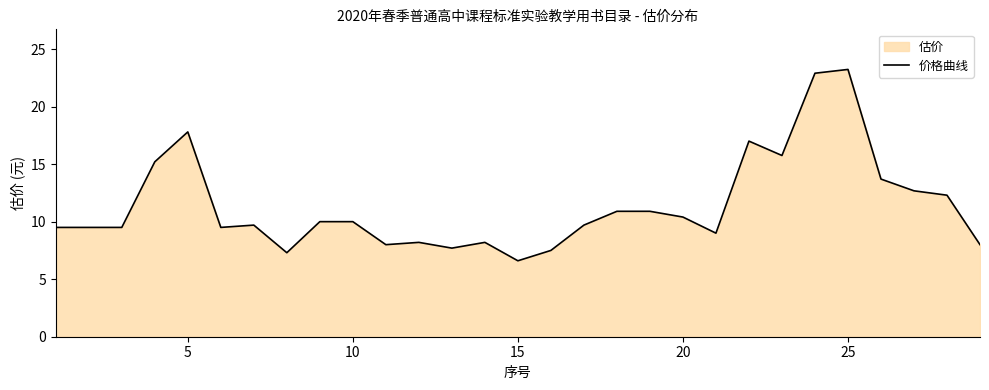

What is the minimum value shown in the chart?

6.6